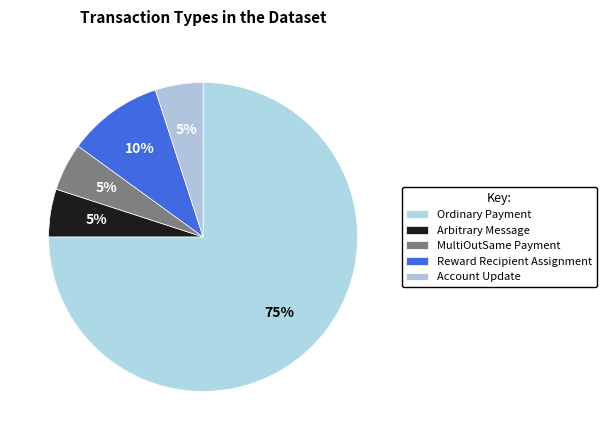

To the nearest percent, what percentage of the pie is Account Update?

5%